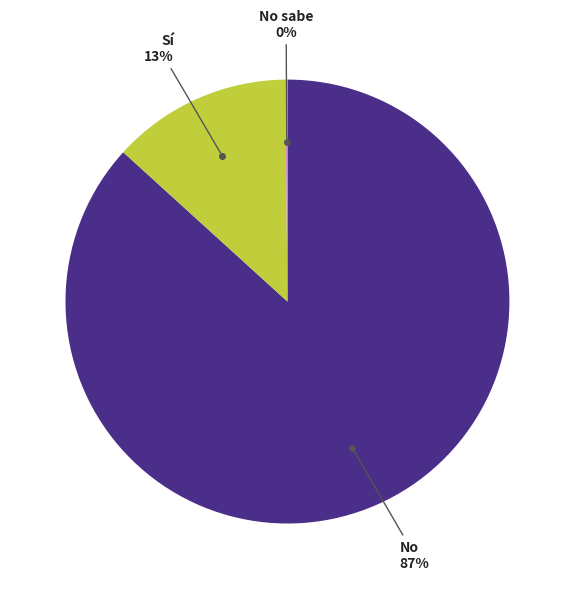

To the nearest percent, what portion does Sí represent?

13%